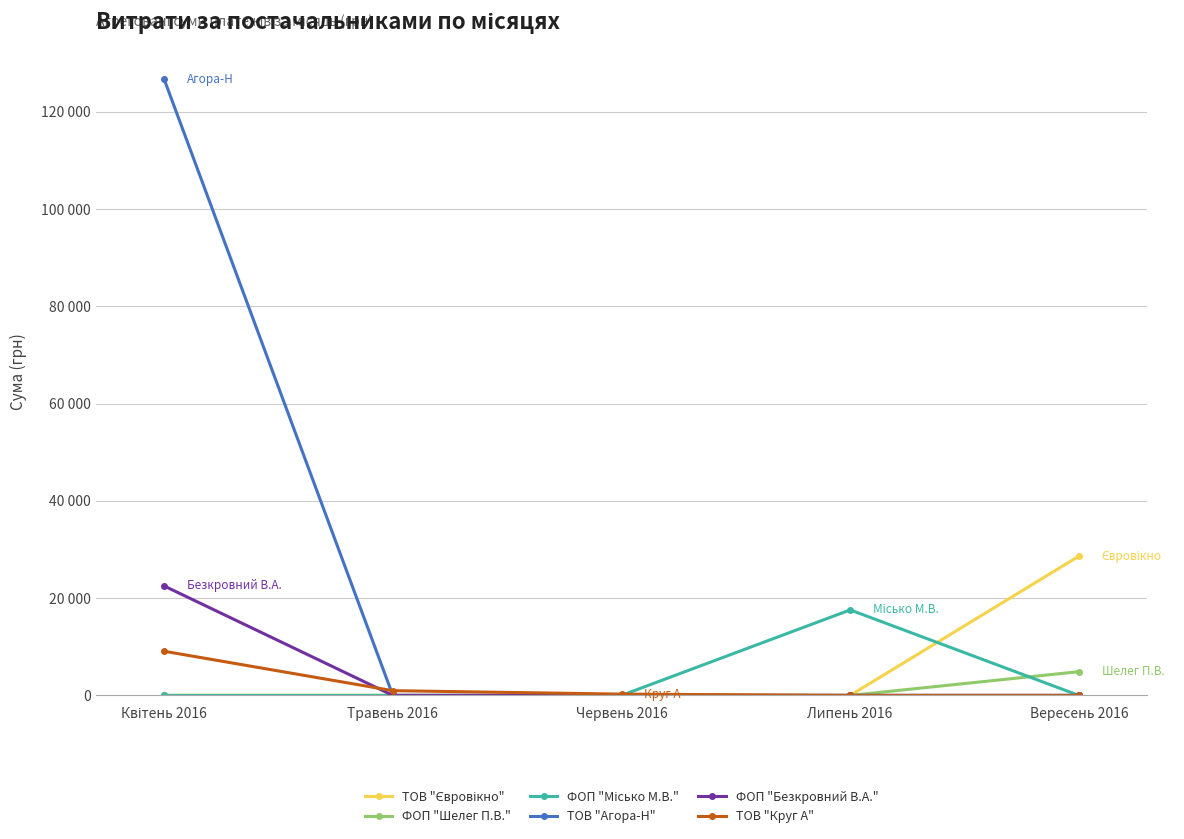

What is the total value across all series at Липень 2016?

17579.0